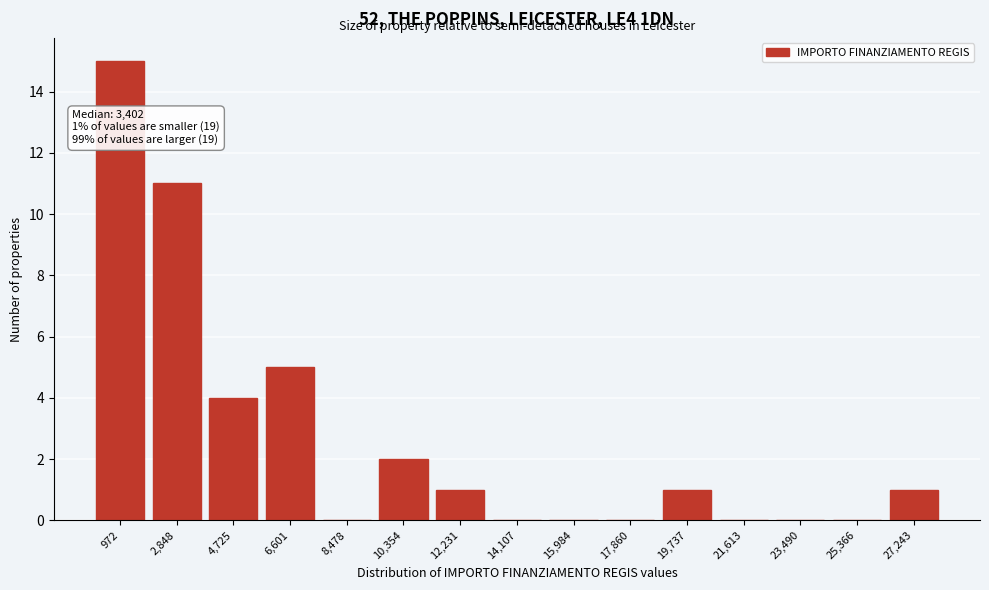

Reading right to left, what are all the values shown in this chart?

27,243=1	25,366=0	23,490=0	21,613=0	19,737=1	17,860=0	15,984=0	14,107=0	12,231=1	10,354=2	8,478=0	6,601=5	4,725=4	2,848=11	972=15